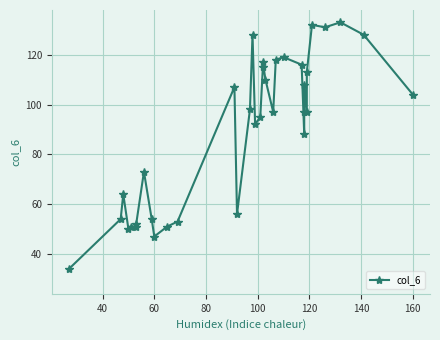

What is the value of the 20th point from the left?

117